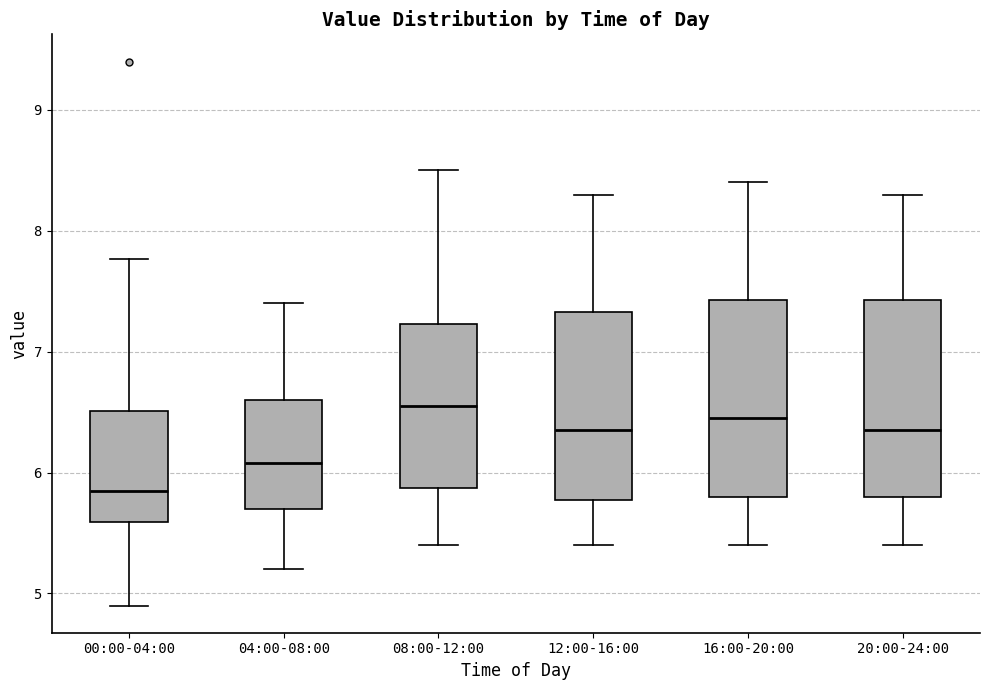

Reading left to right, read every box against the y-axis: the position of its median line, the range the box covers, and the ends of its whiskers. The values are not printed on the chart, so give them approximately, as read against the axis.

00:00-04:00: median 5.9, box 5.6 to 6.5, whiskers 4.9 to 7.8
04:00-08:00: median 6.1, box 5.7 to 6.6, whiskers 5.2 to 7.4
08:00-12:00: median 6.6, box 5.9 to 7.2, whiskers 5.4 to 8.5
12:00-16:00: median 6.4, box 5.8 to 7.3, whiskers 5.4 to 8.3
16:00-20:00: median 6.5, box 5.8 to 7.4, whiskers 5.4 to 8.4
20:00-24:00: median 6.4, box 5.8 to 7.4, whiskers 5.4 to 8.3